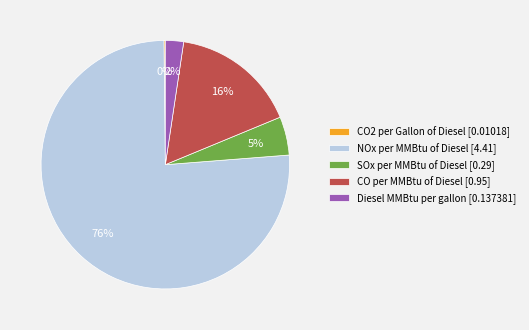

To the nearest percent, what percentage of the pie is CO per MMBtu of Diesel [0.95]?

16%